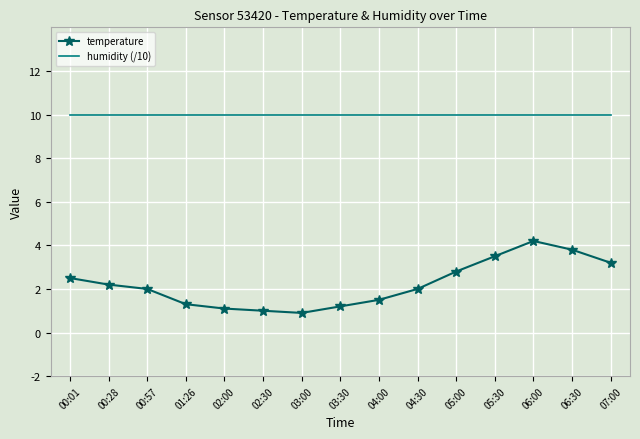

At which category is the sum across all series the highest?

06:00